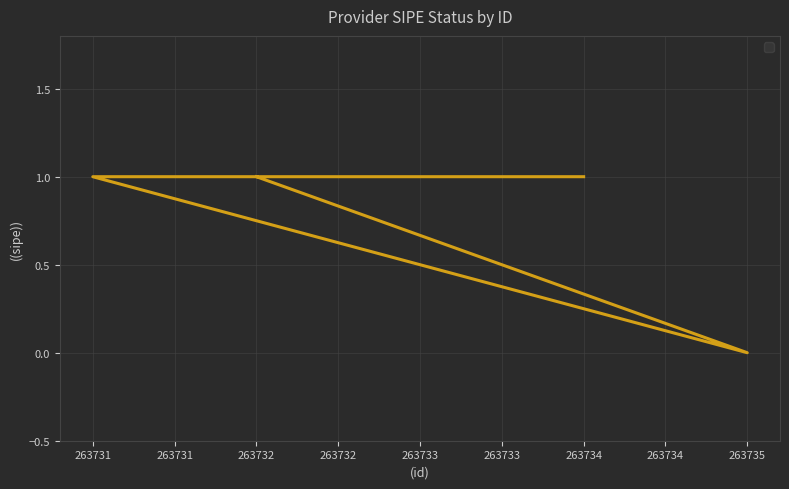

How many values are above zero?

4